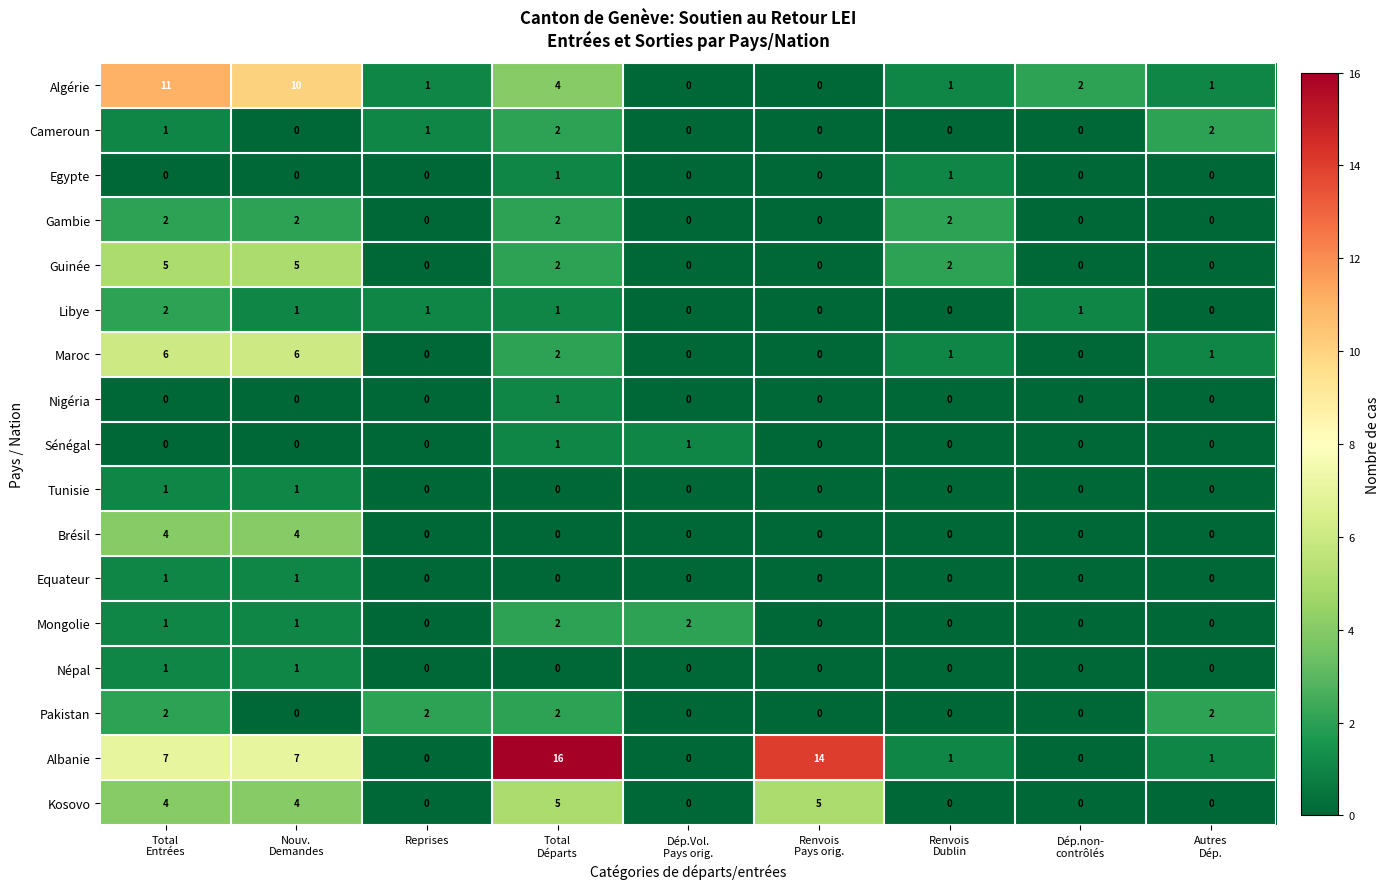

How many data points does each series have?

9